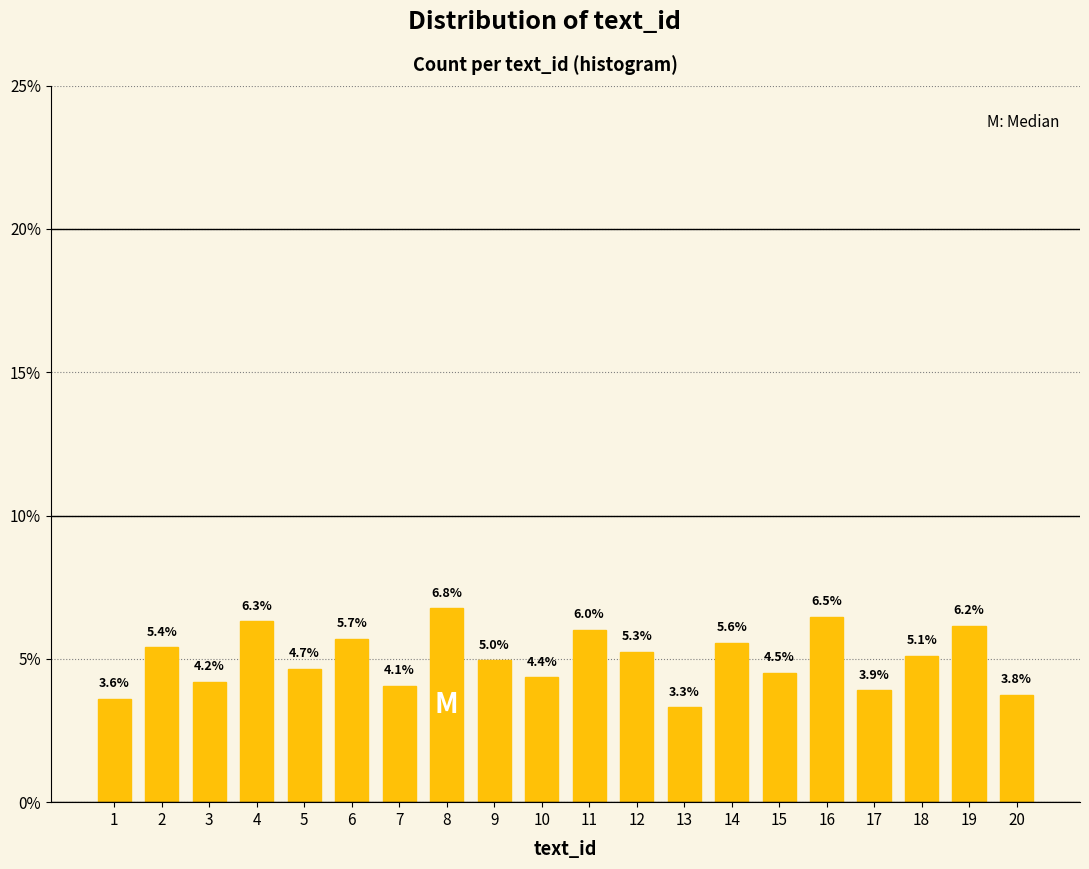

Reading left to right, transcribe all the data shown in this chart.

1=3.6	2=5.4	3=4.2	4=6.3	5=4.7	6=5.7	7=4.1	8=6.8	9=5.0	10=4.4	11=6.0	12=5.3	13=3.3	14=5.6	15=4.5	16=6.5	17=3.9	18=5.1	19=6.2	20=3.8